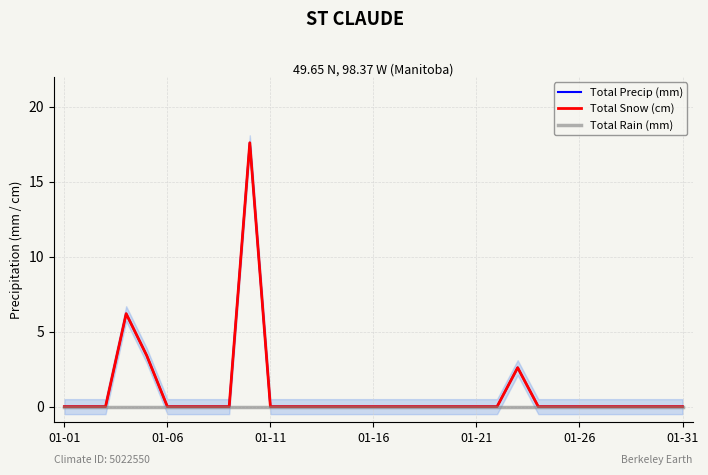

True or false: Total Snow (cm) and Total Rain (mm) cross at least once.

False